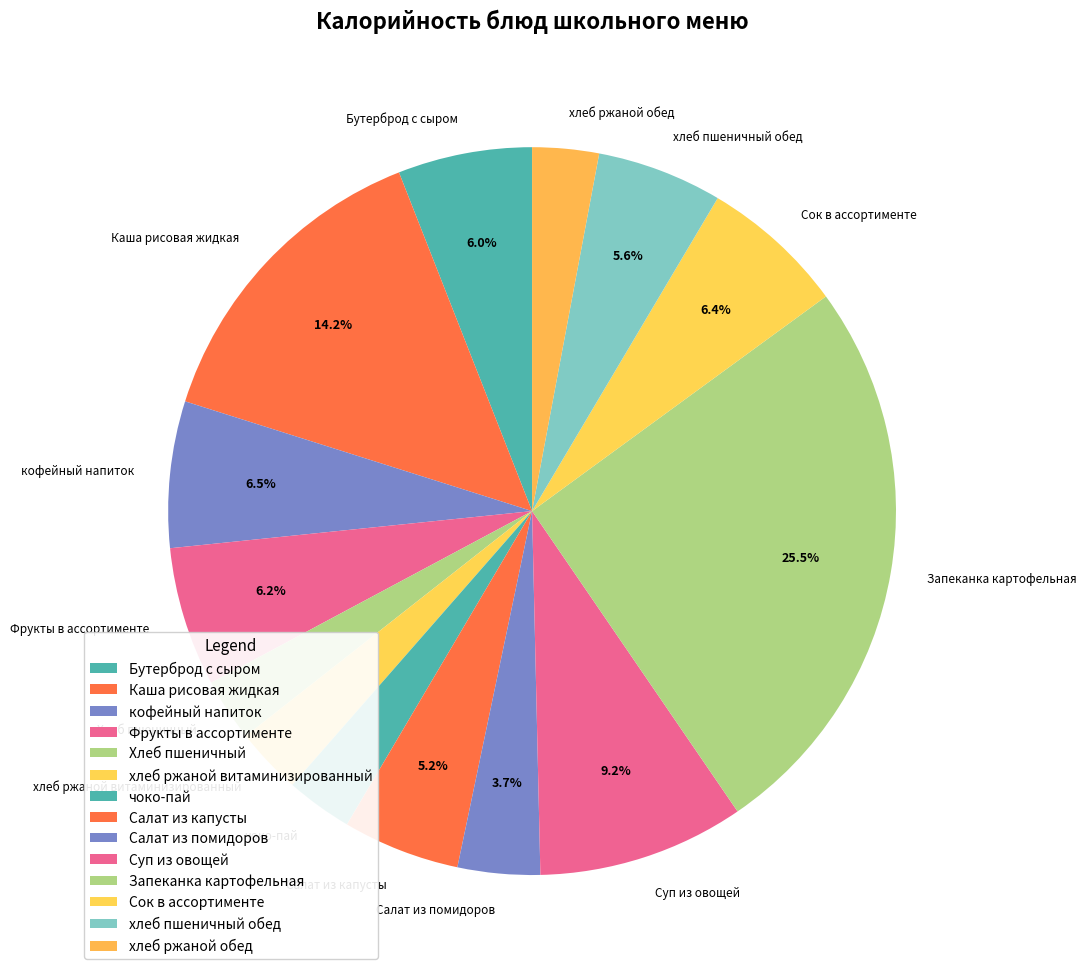

Is the sum of Сок в ассортименте and Хлеб пшеничный greater than half?

No